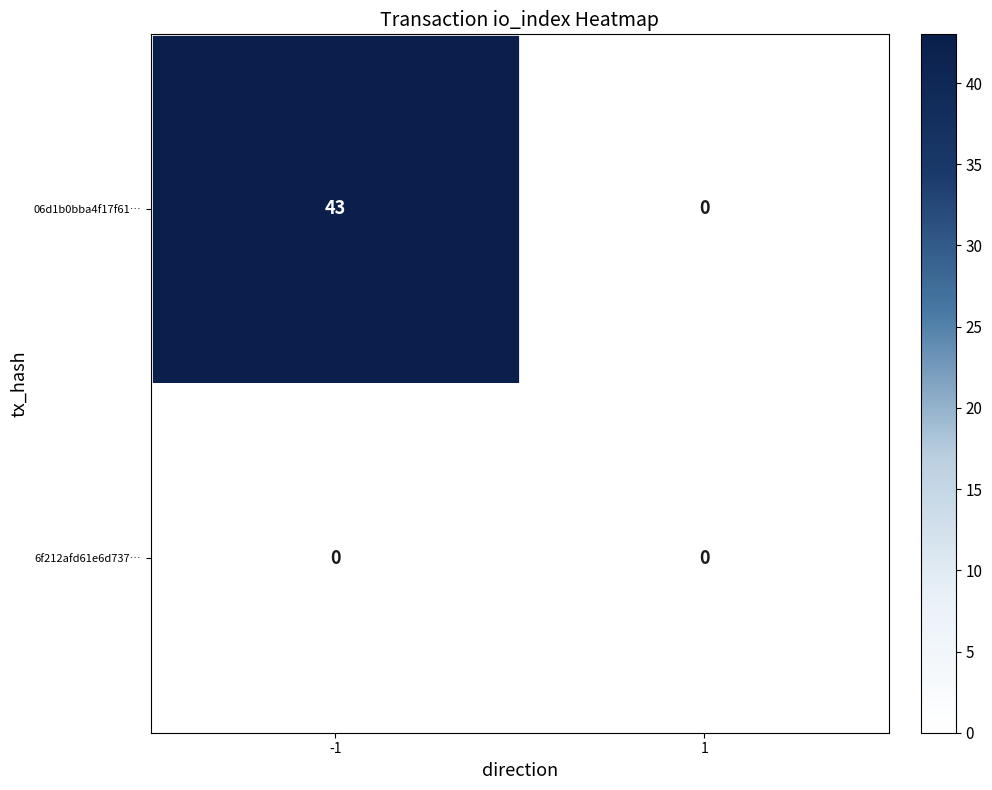

What is the total value across all series at -1?

43